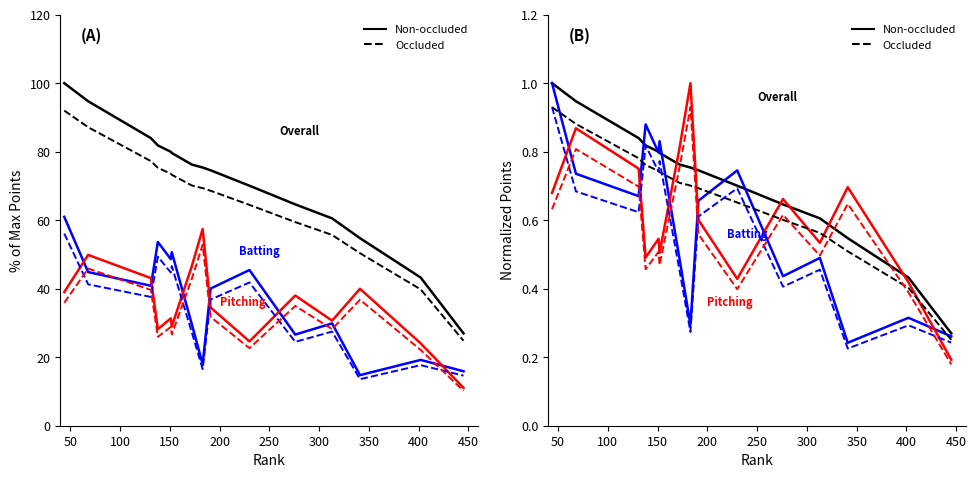

Does the chart display data point markers on the line(s)?

No